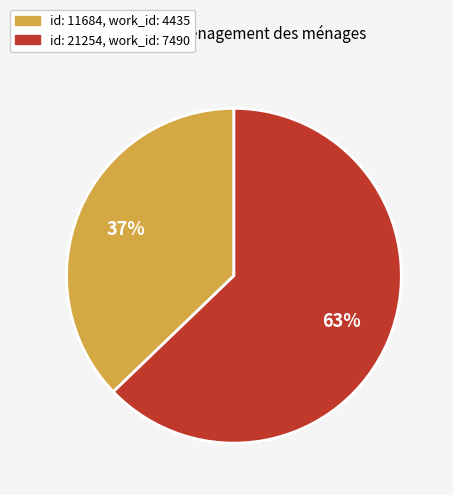

To the nearest percent, what is the difference between the largest and smallest slice percentages?

26%